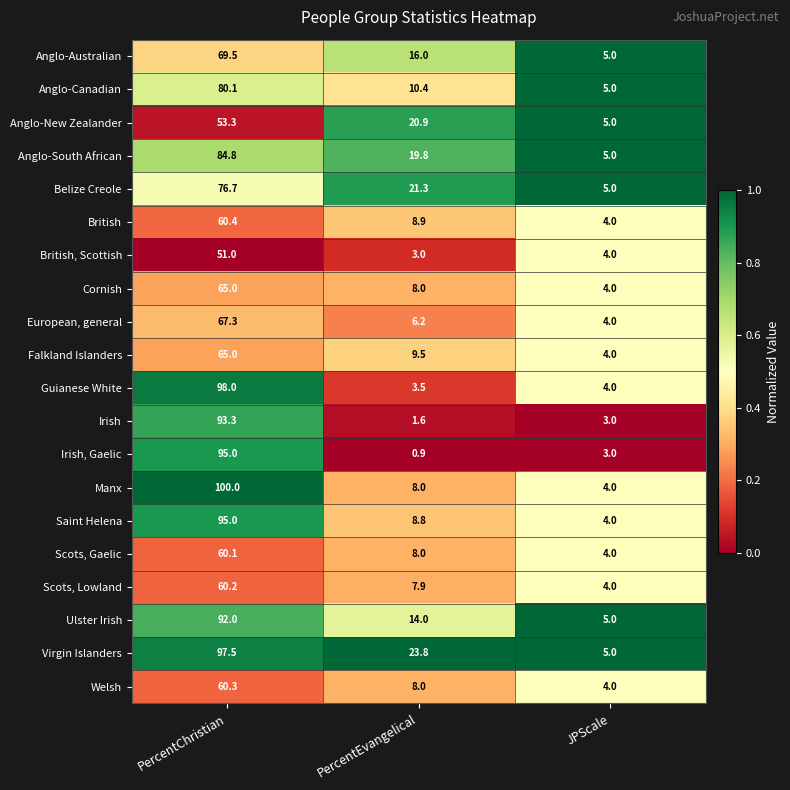

What is the maximum value shown in the chart?

100.0